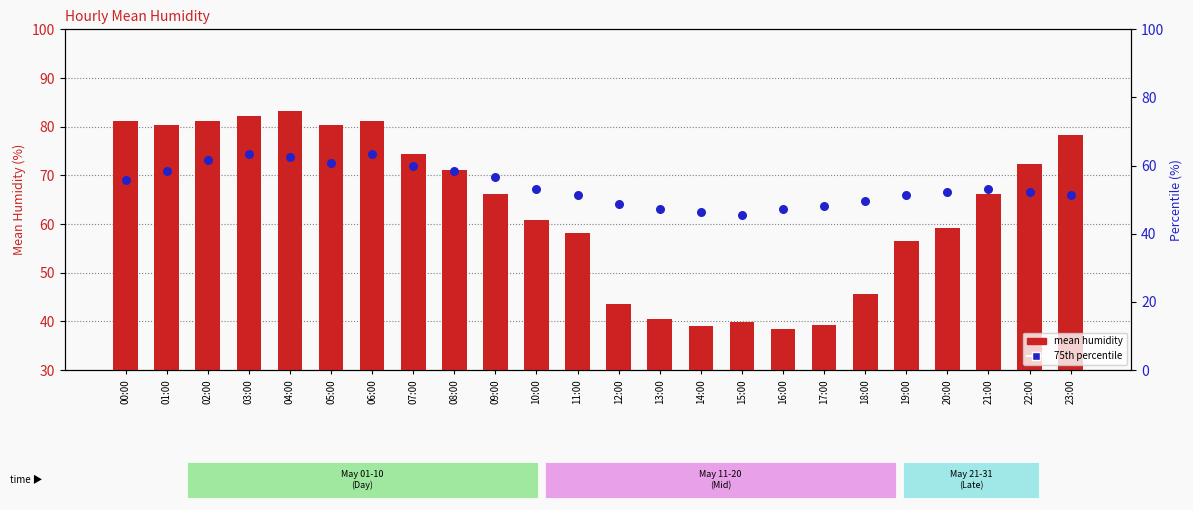

Which series has the largest Y range (max minus min)?

mean humidity